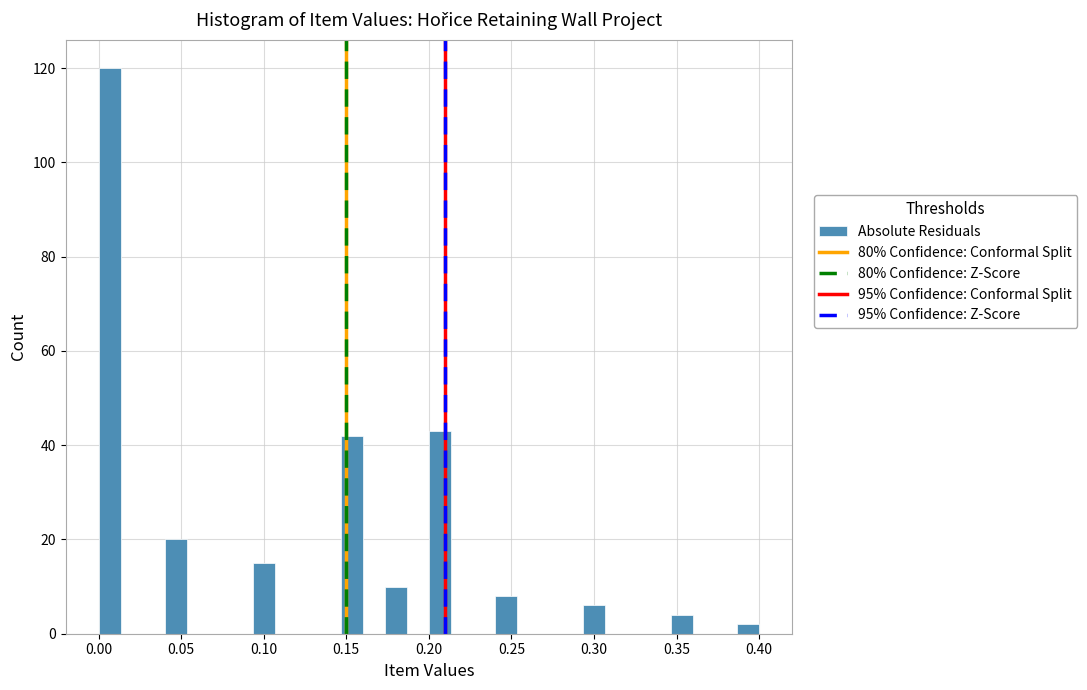

Read against the x-axis, roughly where is the centre of the tallest bar?

0.005